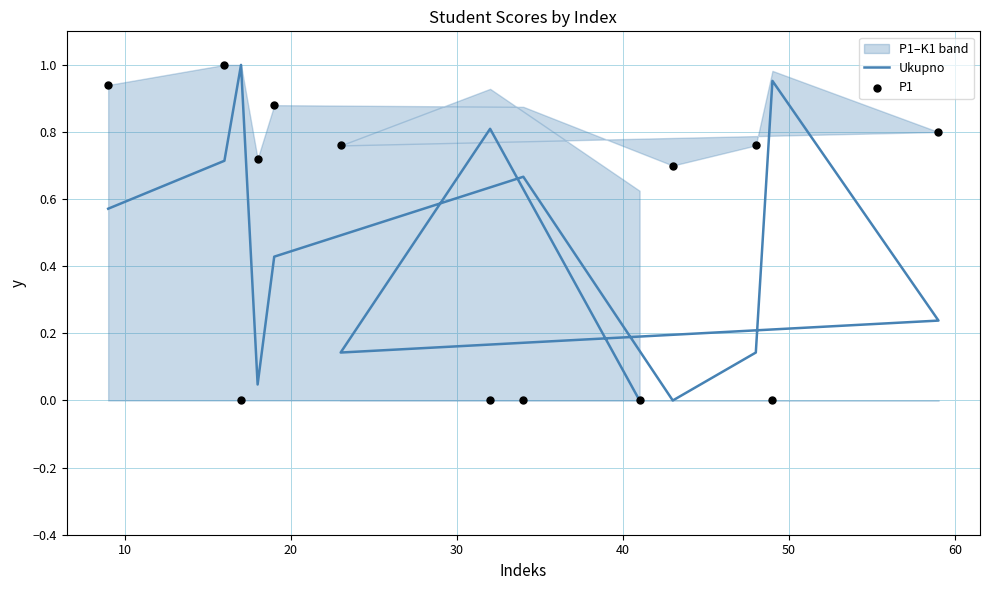

Which series has the largest total across all categories?

P1